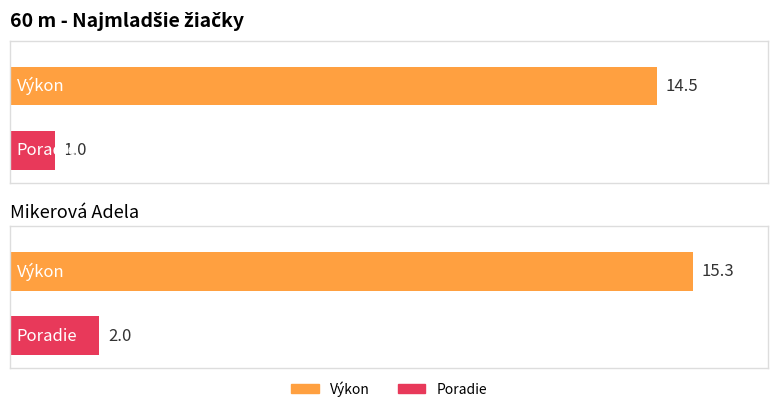

What is the smallest value displayed?

1.0